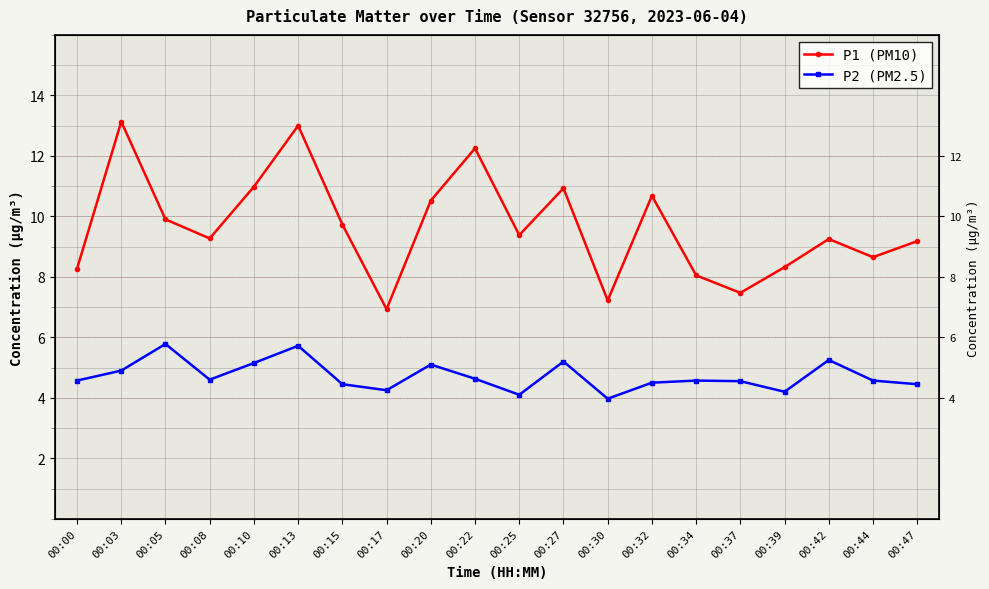

What is the spread (max minus min) of values at 00:03?

8.2